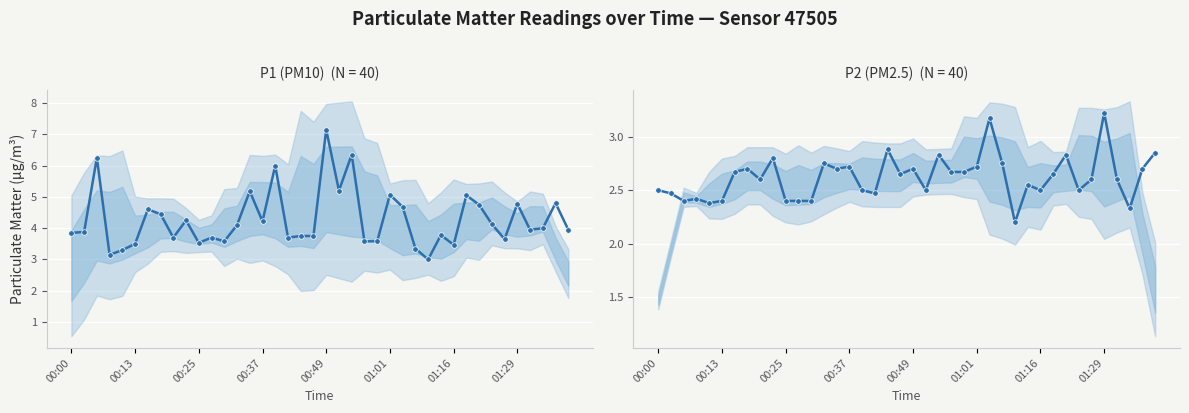

How many lines are shown in the chart?

2